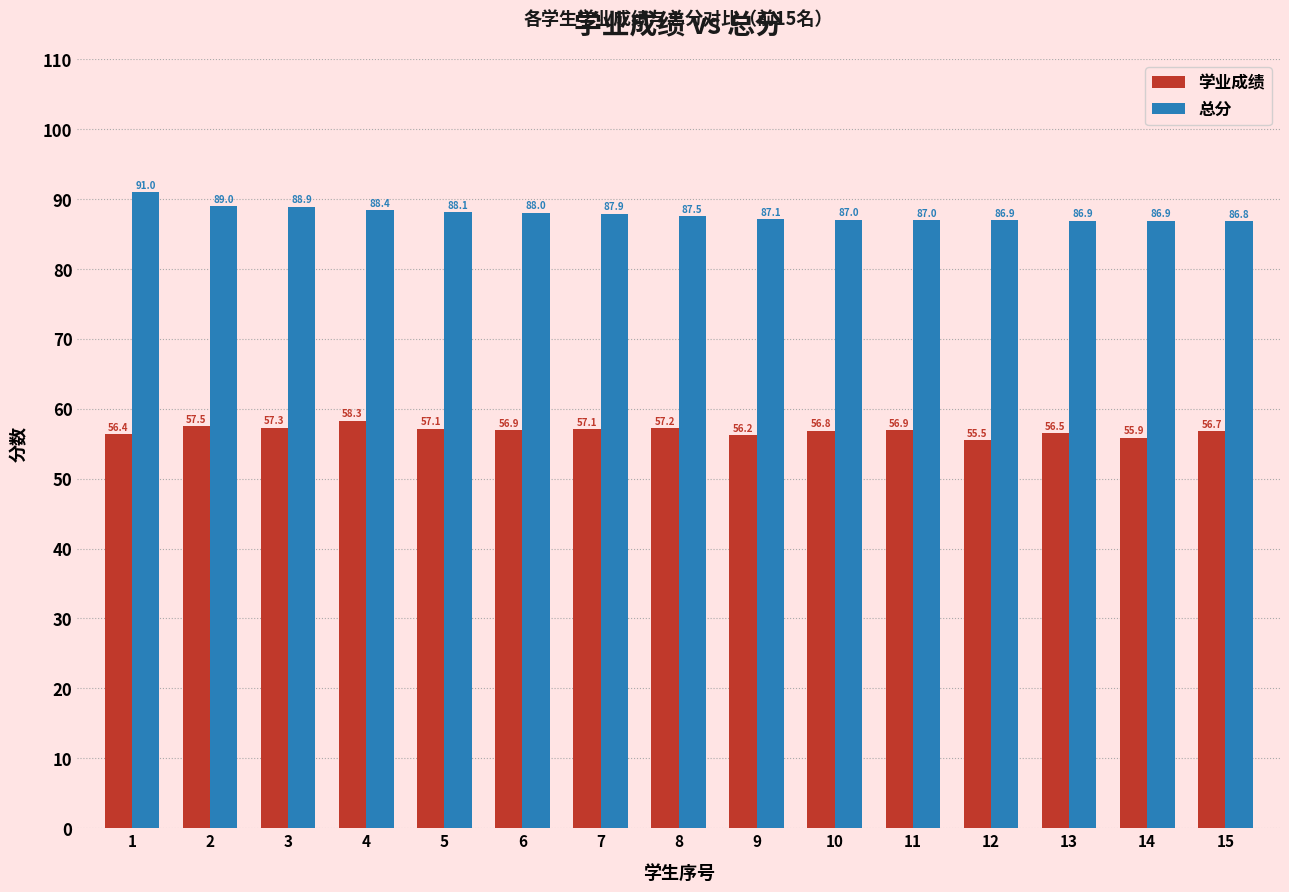

Where is 总分 nearest to the value 88?

6